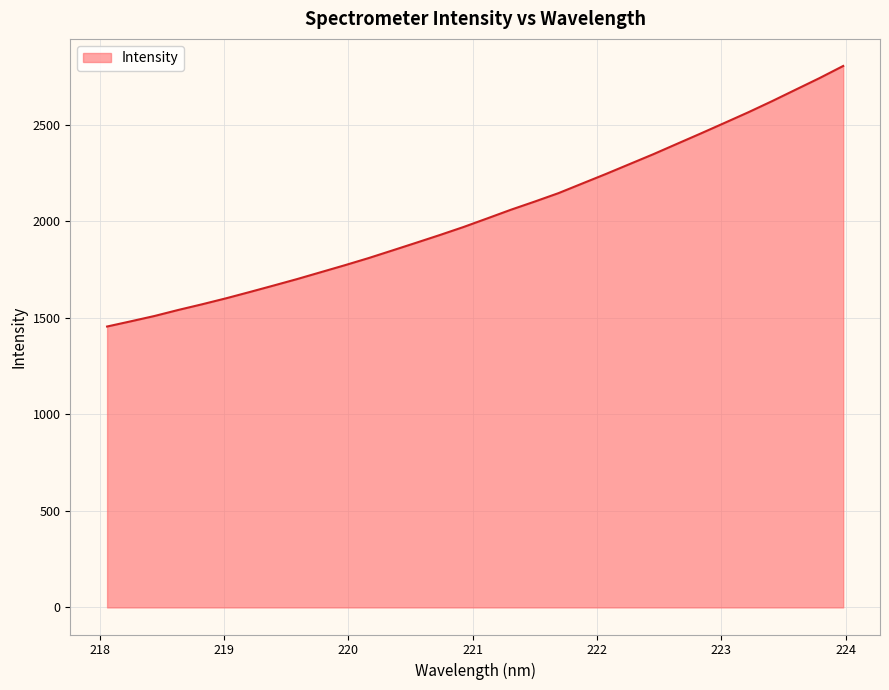

How many distinct data groups are displayed?

1